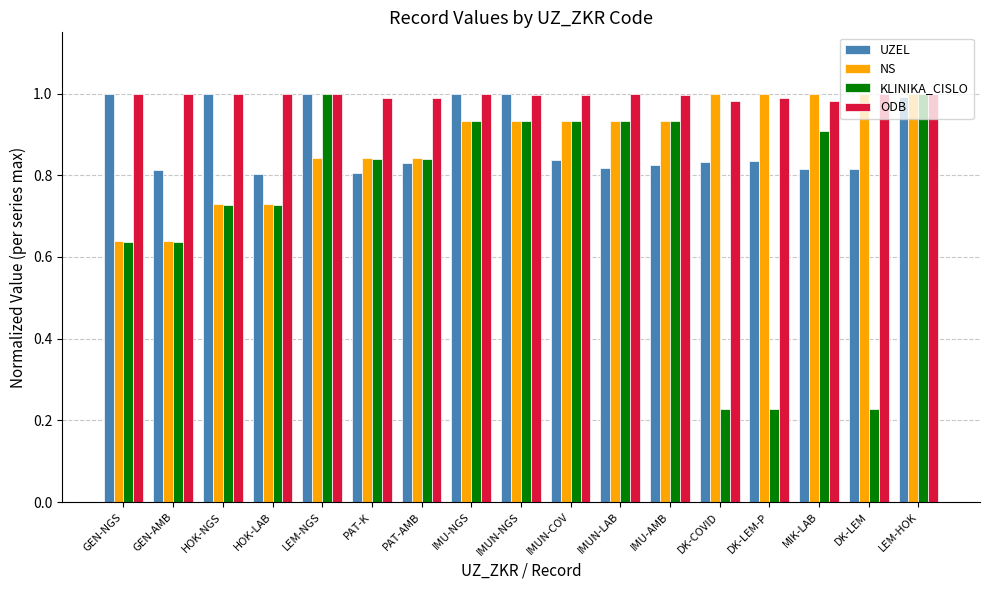

The value of ODB at DK-COVID is 1.0. True or false?

True